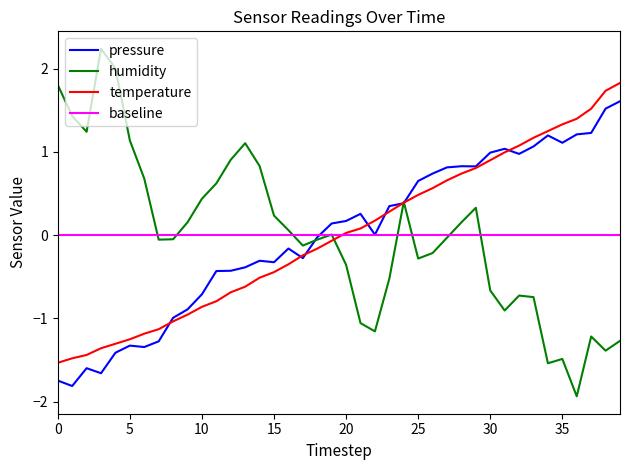

What is the highest value of the humidity series?

2.2